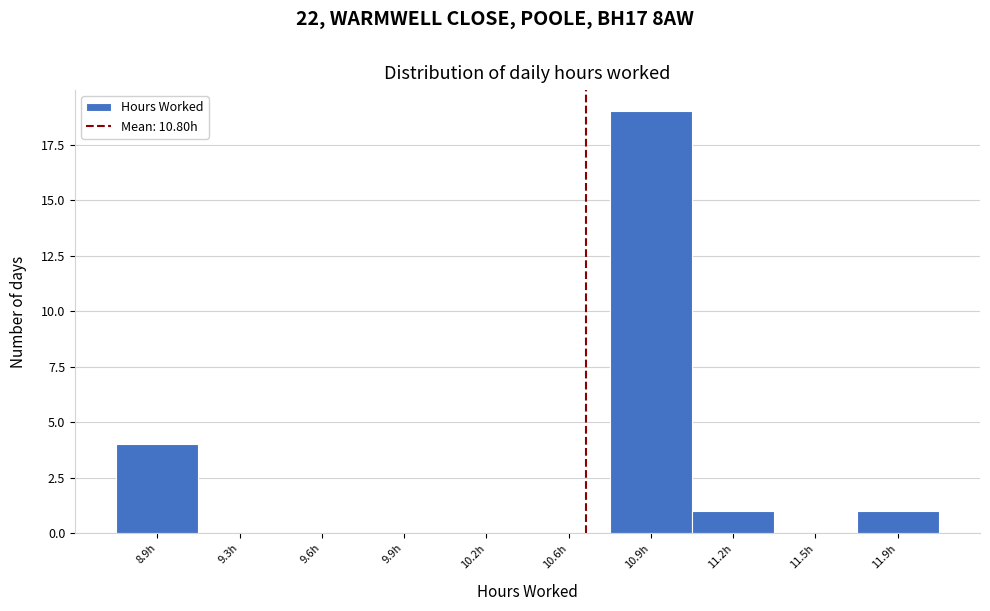

Reading left to right, what are all the values shown in this chart?

8.9h=4	9.3h=0	9.6h=0	9.9h=0	10.2h=0	10.6h=0	10.9h=19	11.2h=1	11.5h=0	11.9h=1